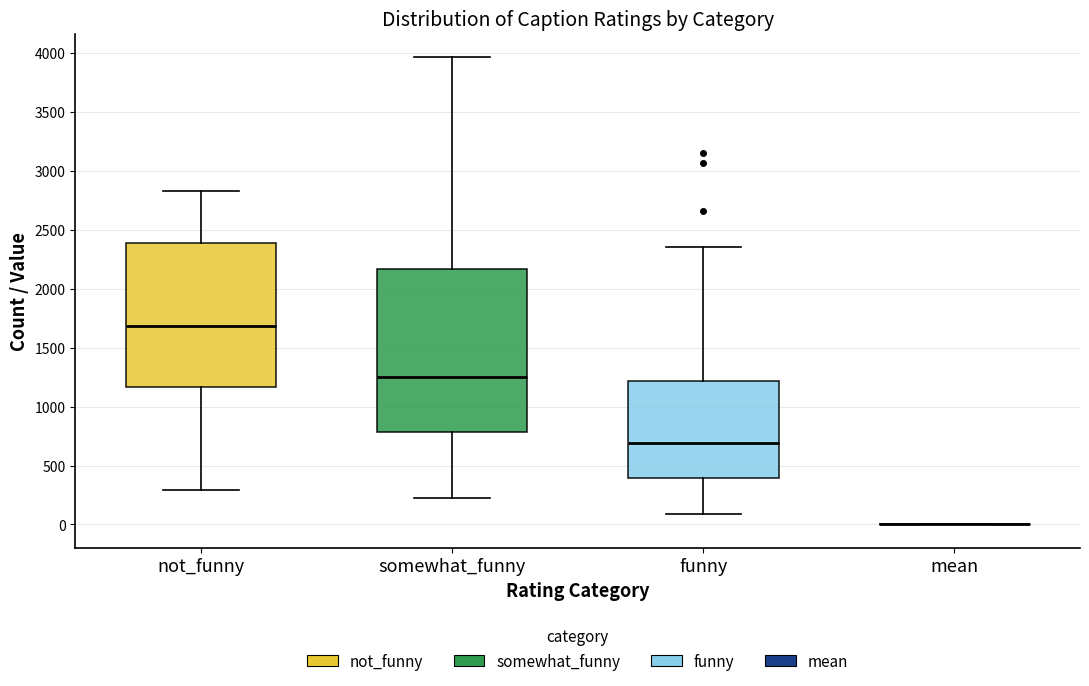

Comparing the boxes themselves (not the whiskers), which one is the tallest?

somewhat_funny